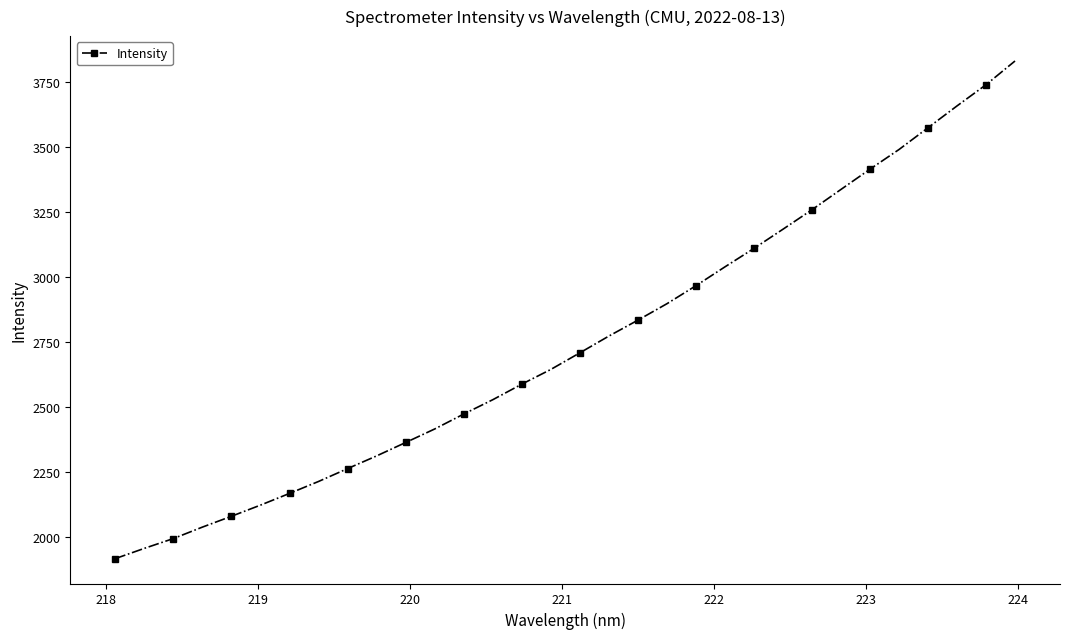

What is the difference between the second highest and second lowest values?

1782.3